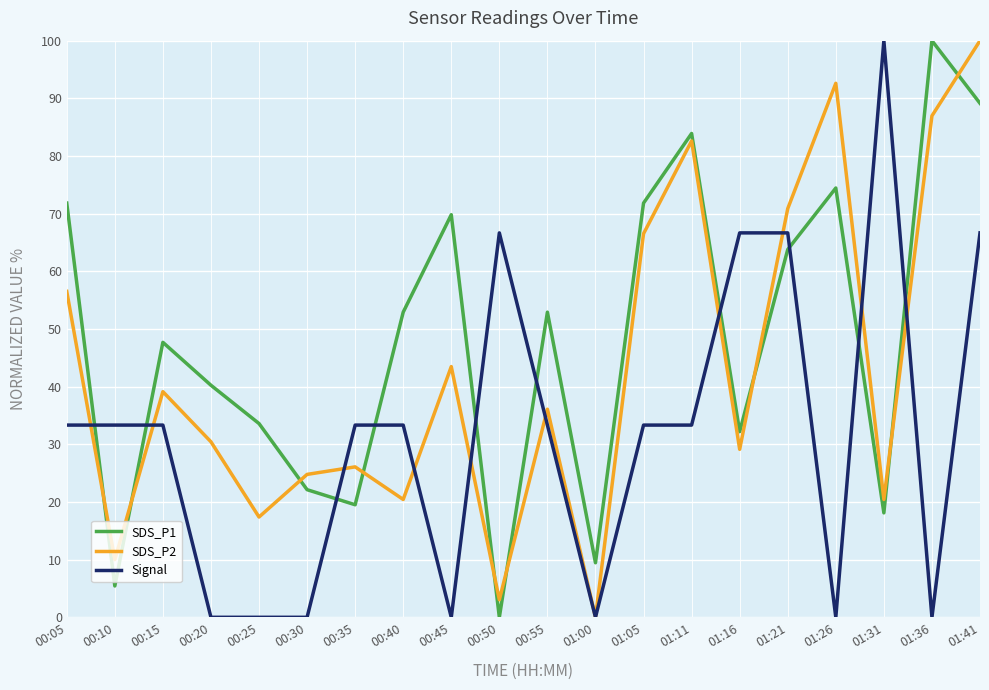

List the series in order of their overall mean, lowest first.

Signal, SDS_P2, SDS_P1